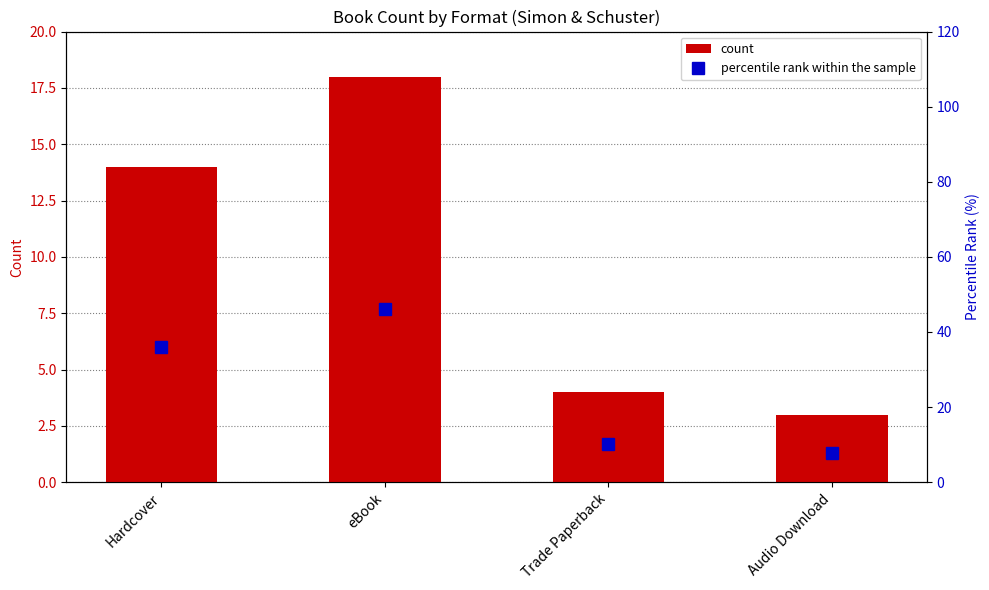

At which label does count reach its peak?

eBook